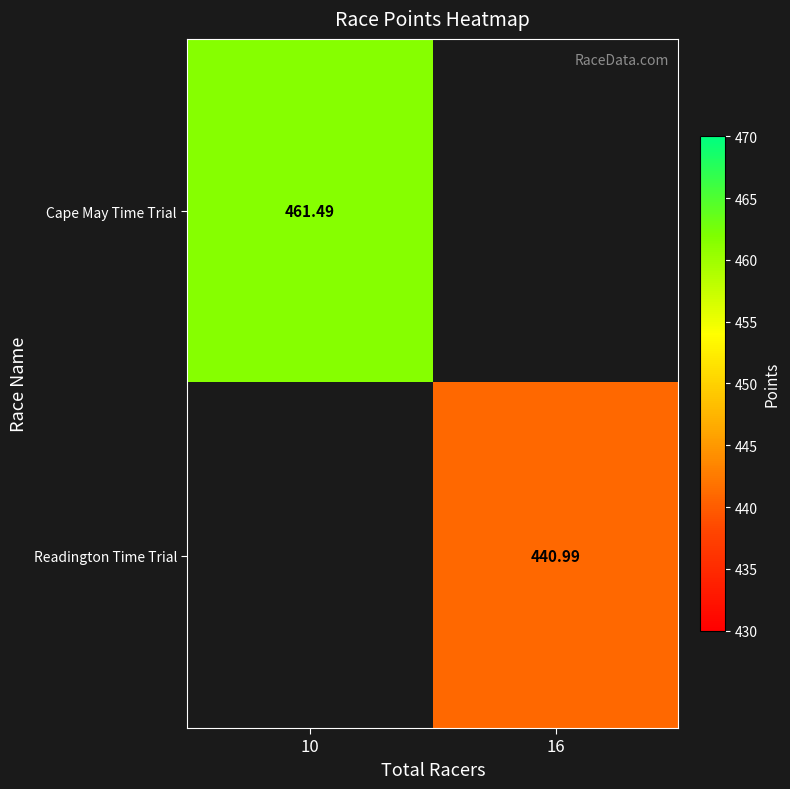

What is the maximum value shown in the chart?

461.5